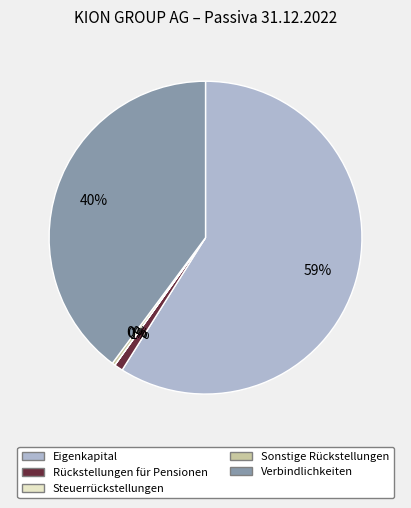

Does Eigenkapital represent more than half of the total?

Yes